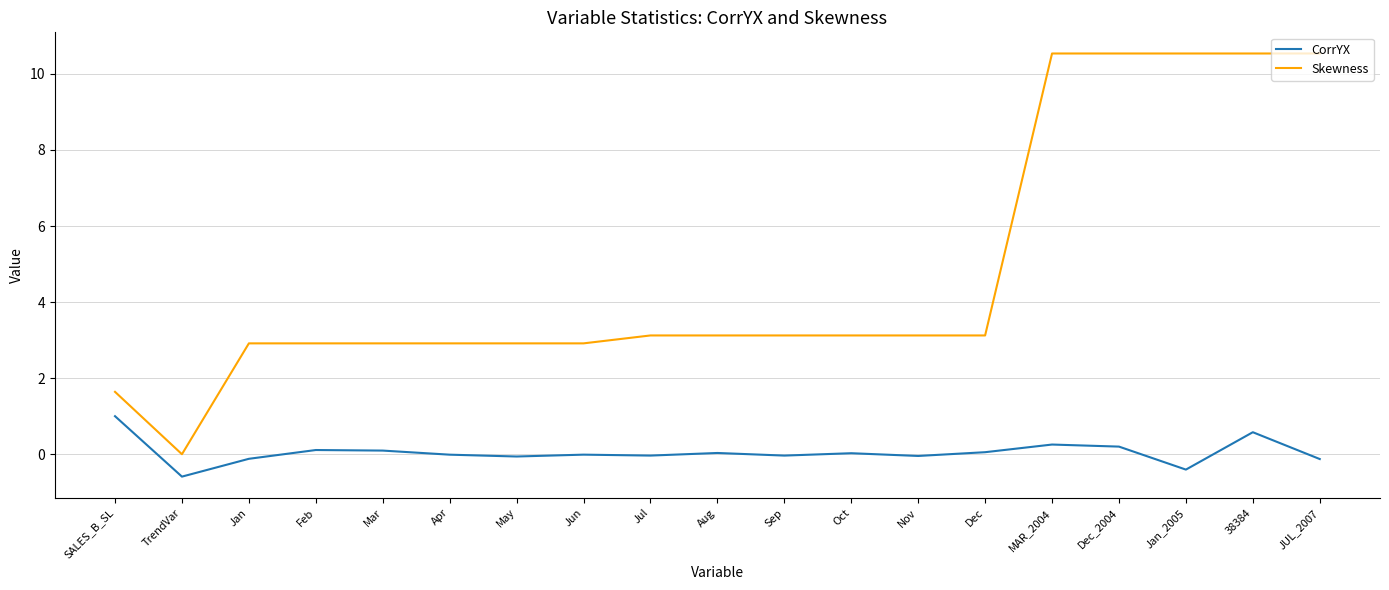

What is the difference between the CorrYX values at TrendVar and Nov?

0.5